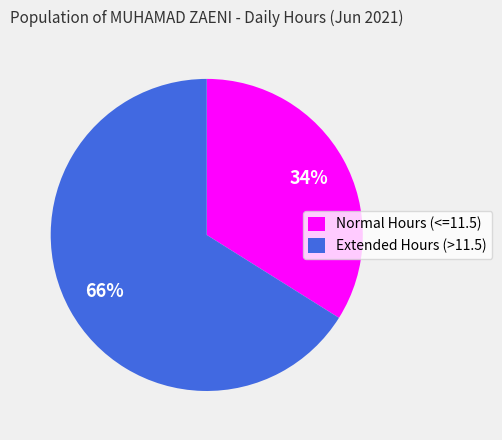

Do Normal Hours (<=11.5) and Extended Hours (>11.5) together represent more than half of the pie?

Yes